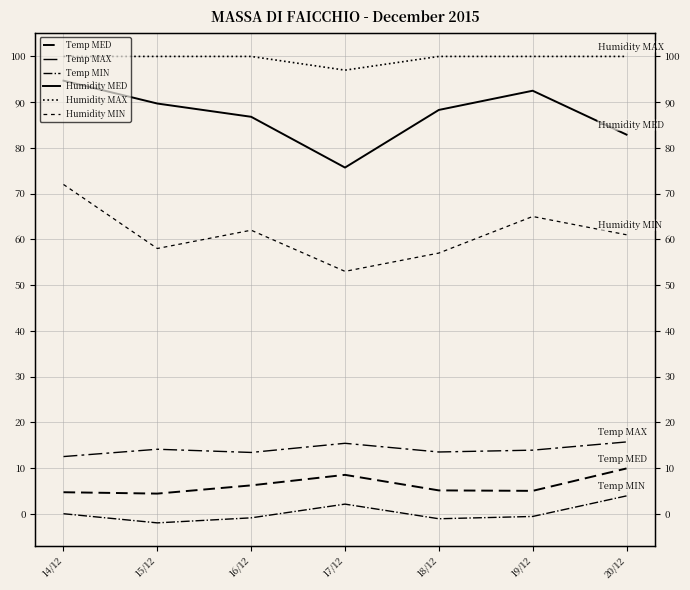

What is the minimum value shown in the chart?

-2.0